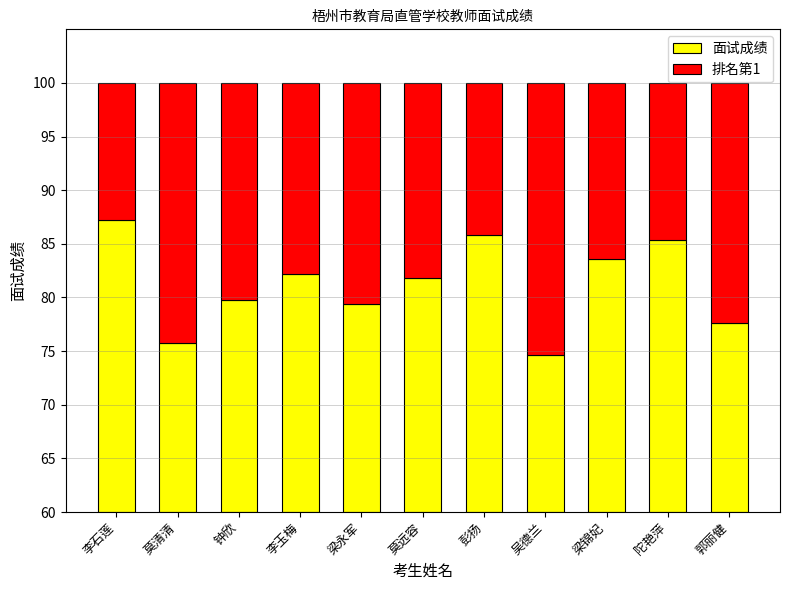

What is the sum of the 排名第1 values at 梁永军 and 钟欣?

40.8